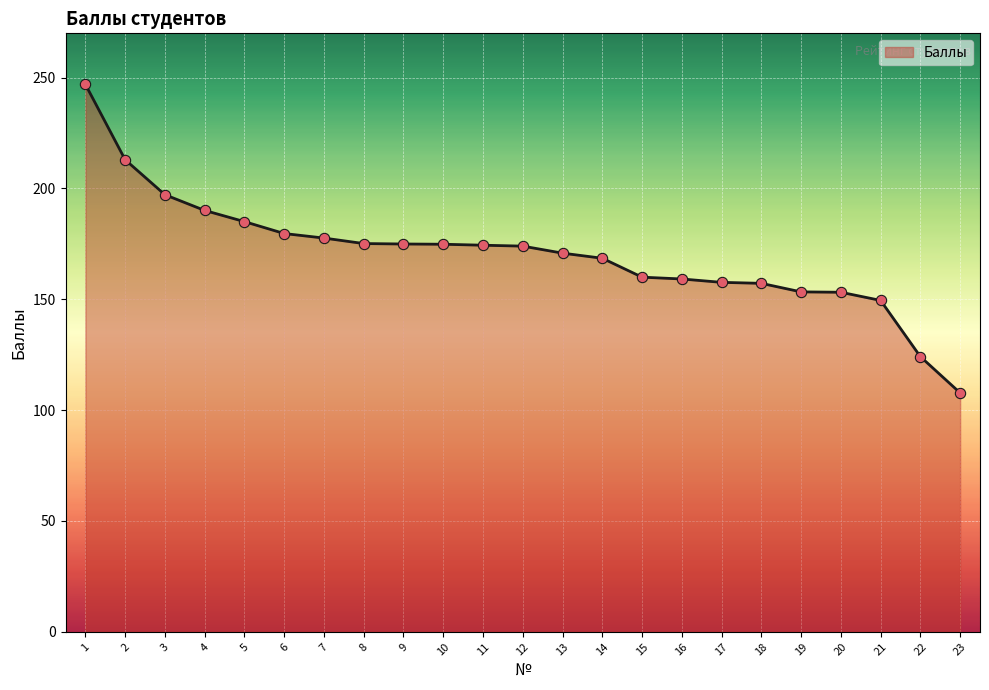

Approximately how many times larger is the value at 3 compared to 20?

1.3